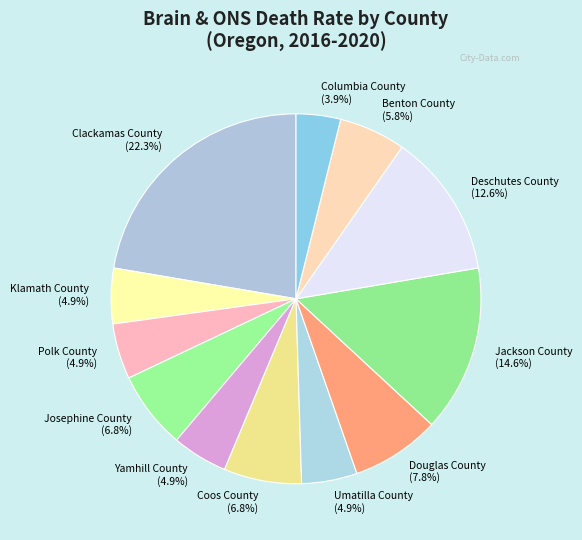

What is the smallest slice in the pie chart?

Columbia County